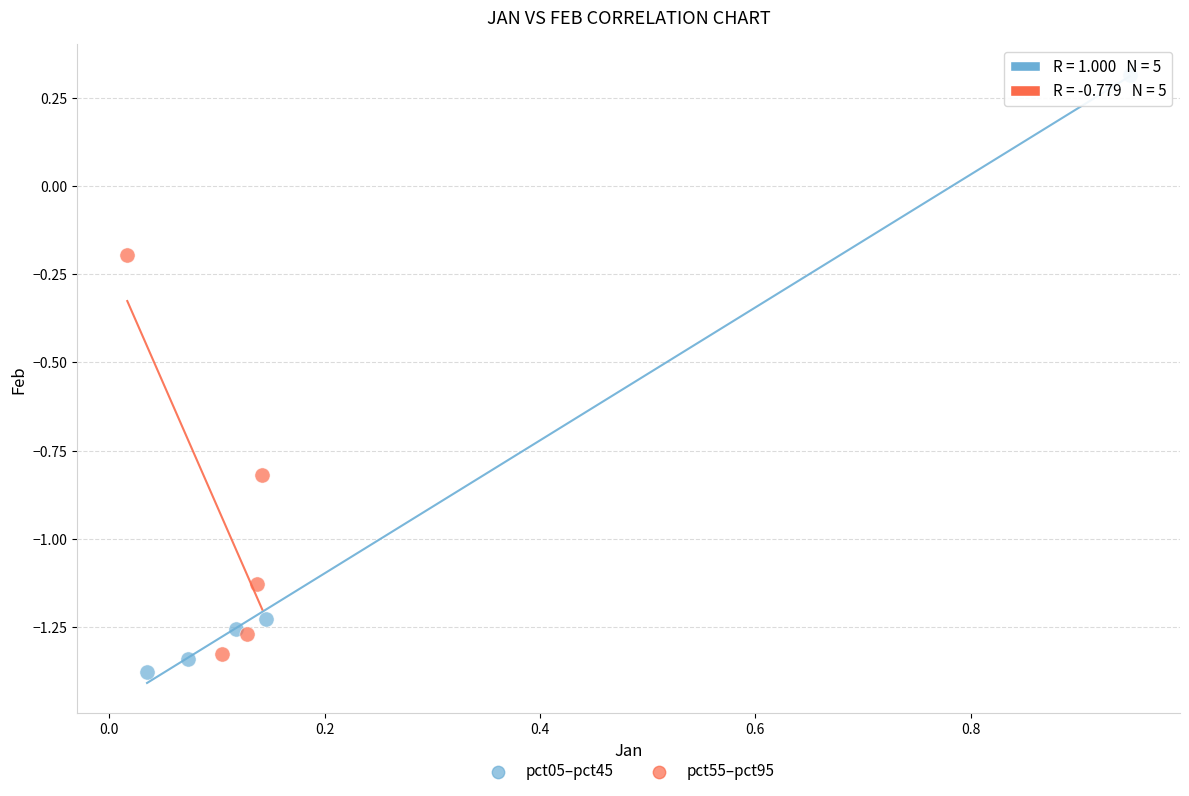

Which series contains the lowest Y value?

pct05–pct45